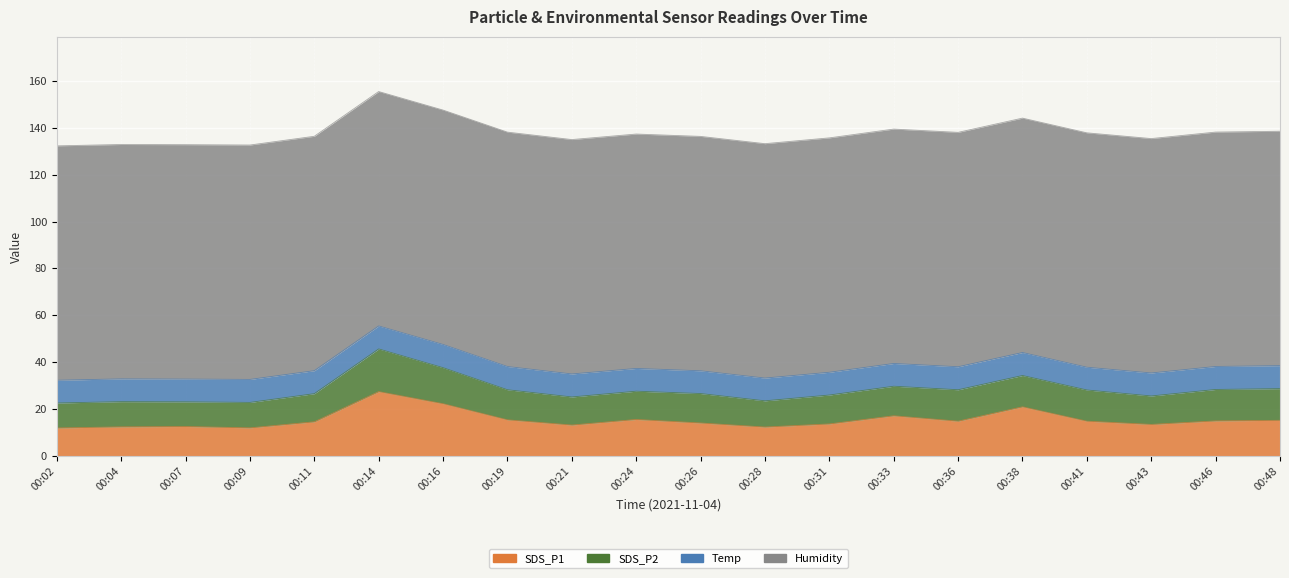

What is the value of the SDS_P1 point at the 5th from the left?

14.6